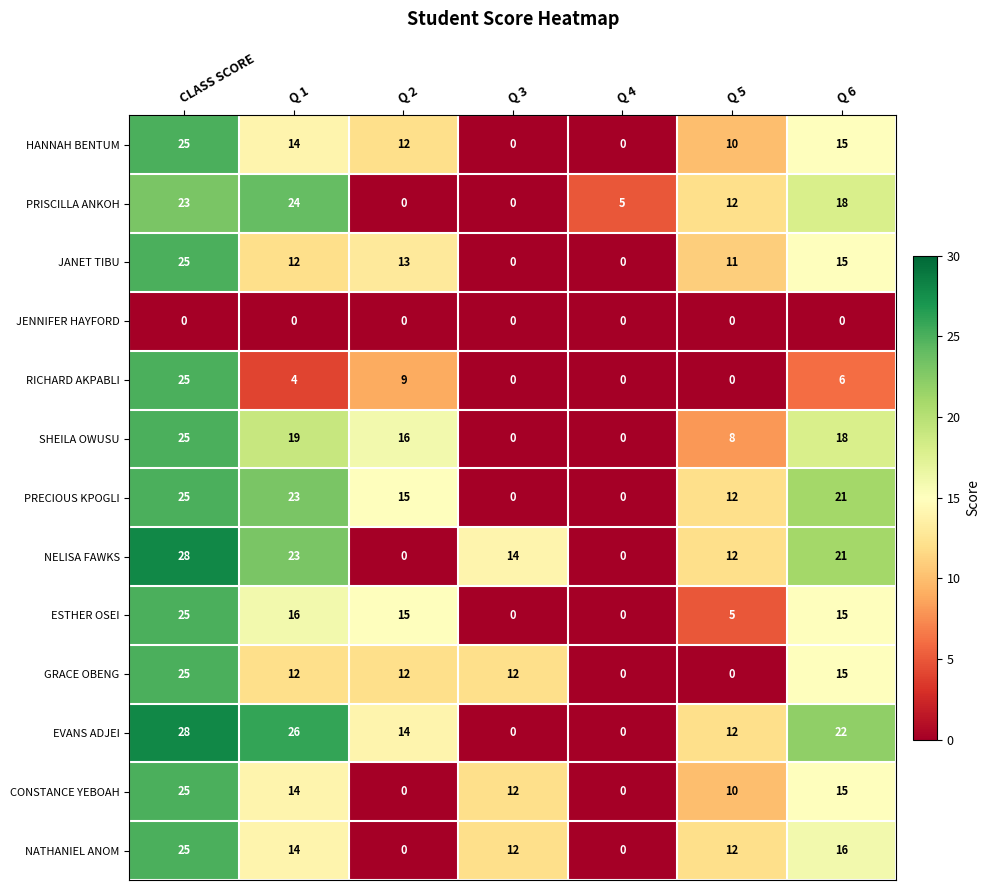

At which category is the sum across all series the highest?

CLASS SCORE